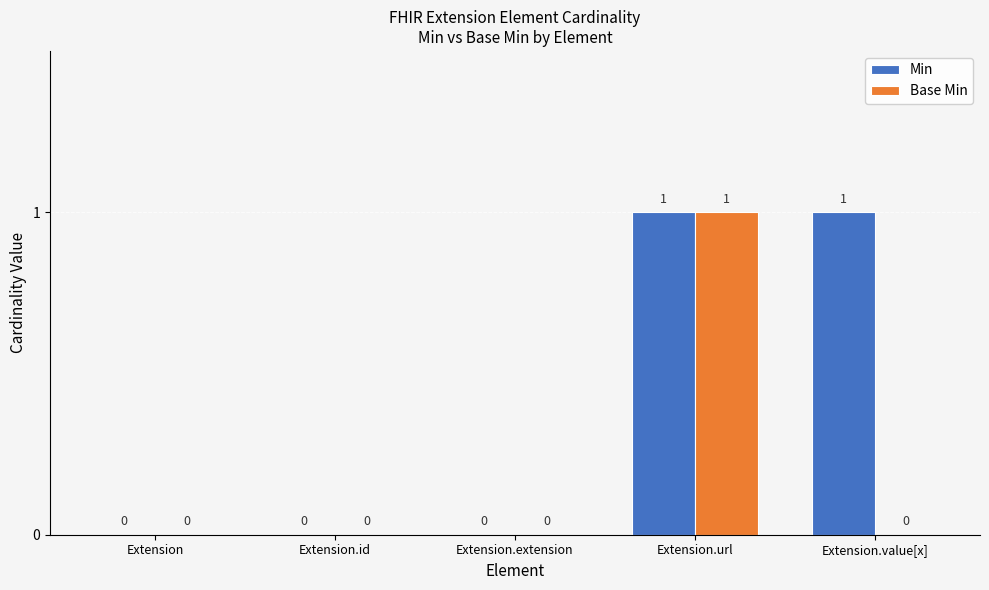

The value of Base Min at Extension.url is 0. True or false?

False